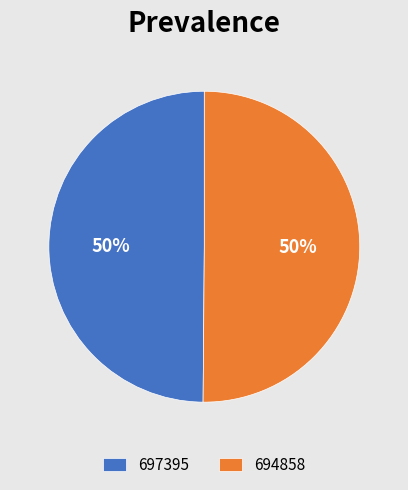

To the nearest percent, what is the combined percentage of 694858 and 697395?

100%